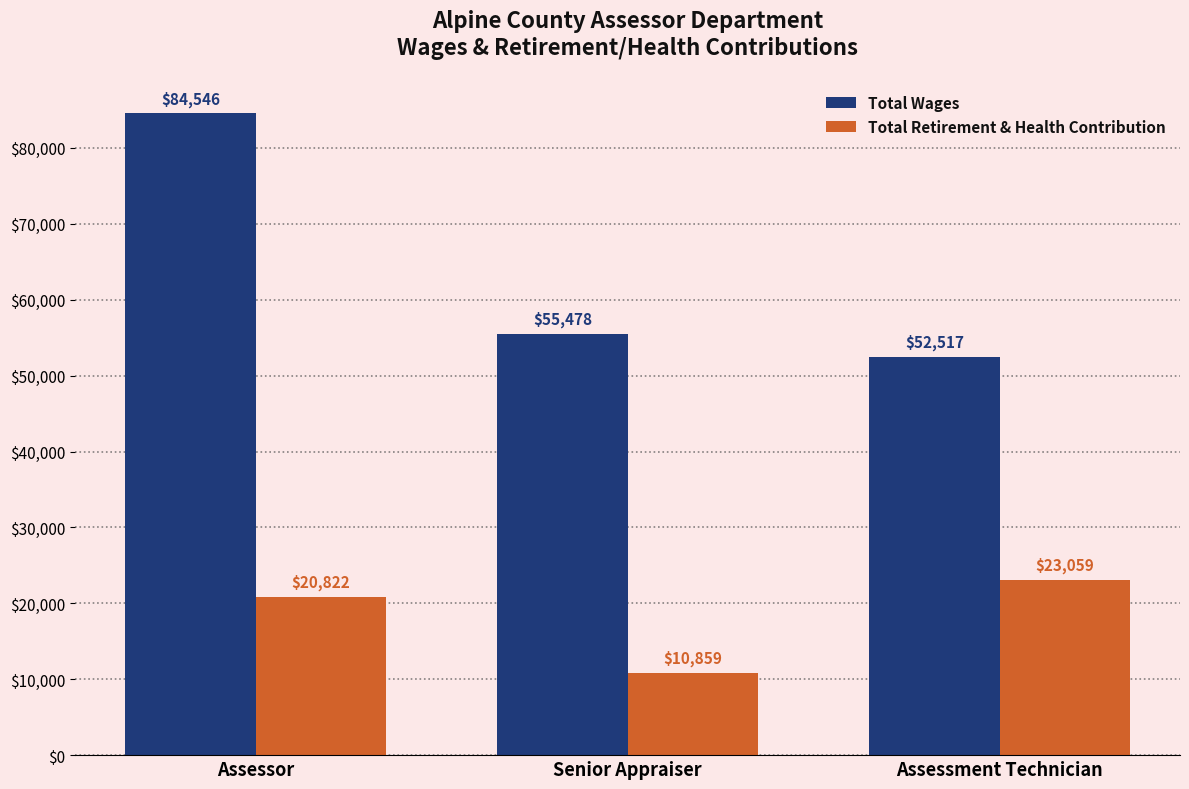

At how many categories does at least one series exceed 30776?

3